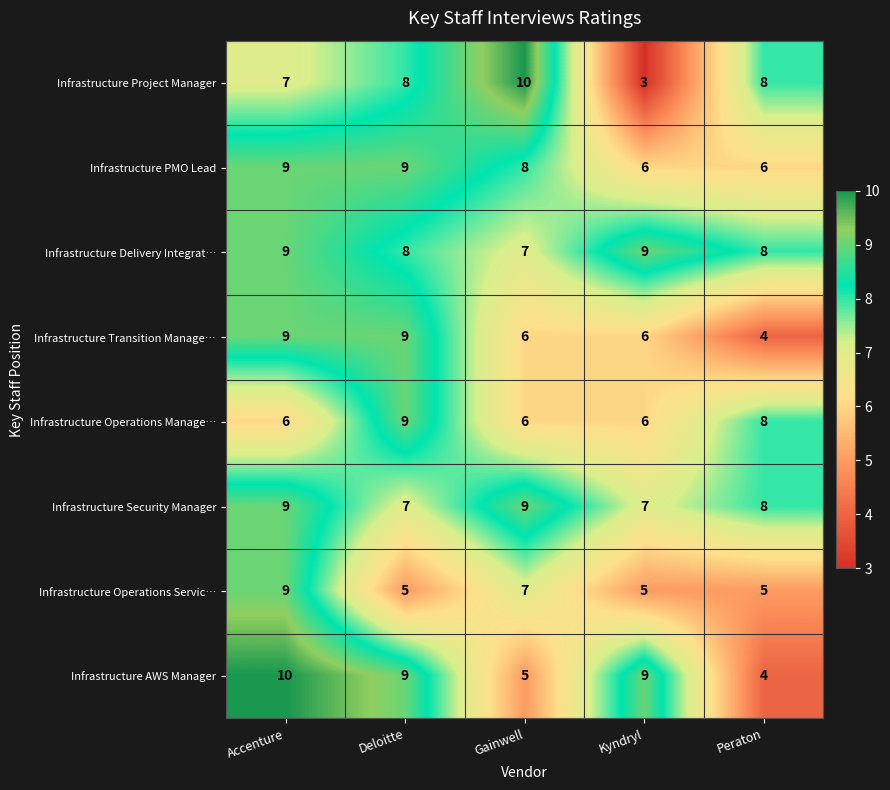

At which label does Infrastructure Project Manager reach its peak?

Gainwell